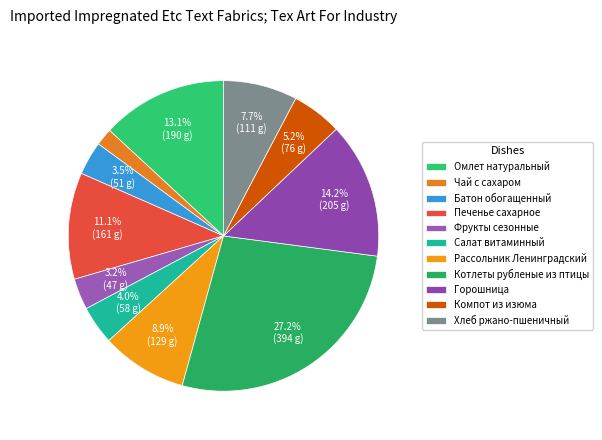

Is there a majority slice in this chart?

No